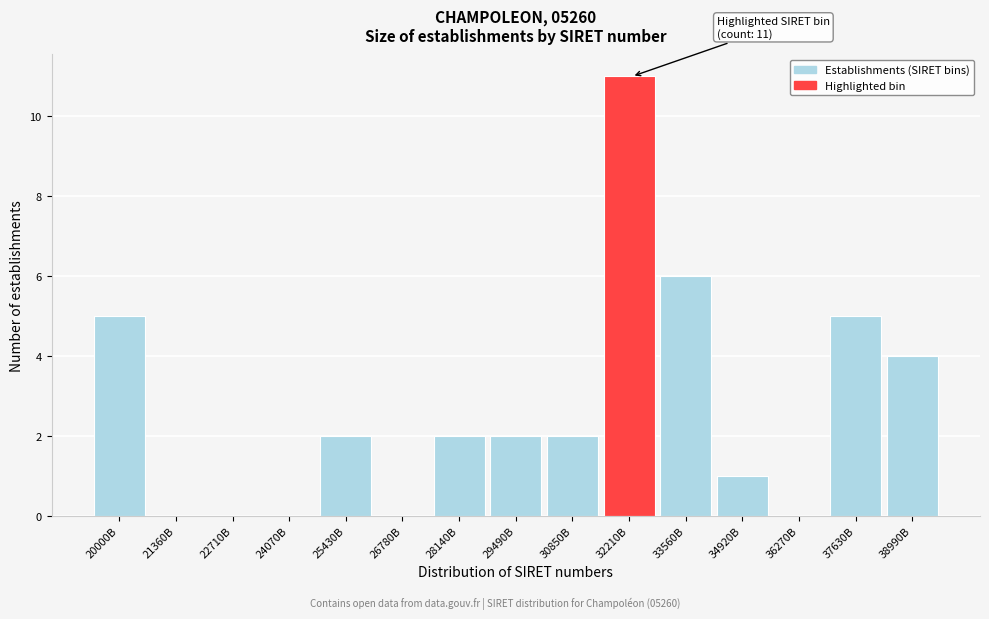

Reading left to right, transcribe all the data shown in this chart.

20000B=5	21360B=0	22710B=0	24070B=0	25430B=2	26780B=0	28140B=2	29490B=2	30850B=2	32210B=11	33560B=6	34920B=1	36270B=0	37630B=5	38990B=4